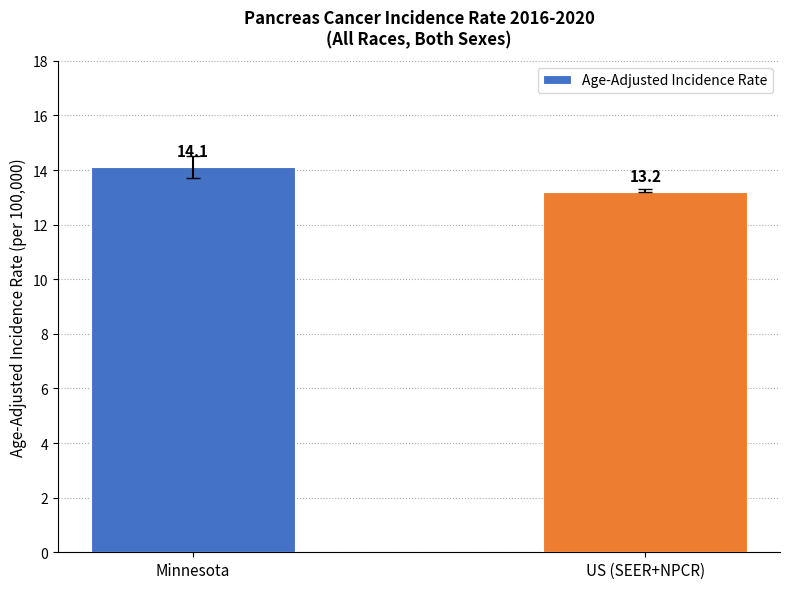

What is the approximate value at Minnesota?

14.1